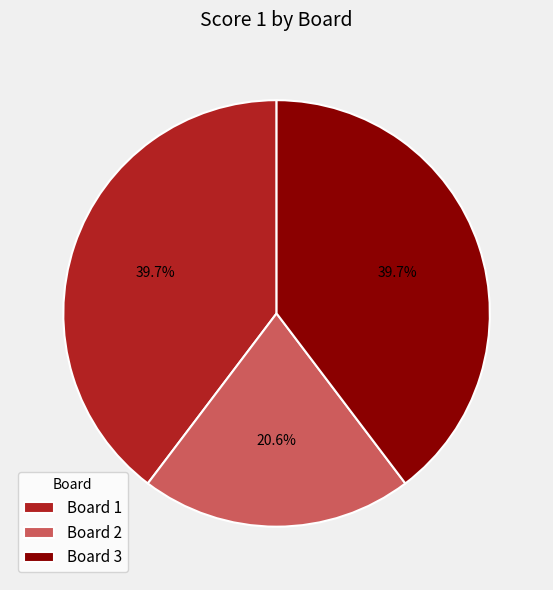

How much of the chart is everything except Board 1?

60.3%